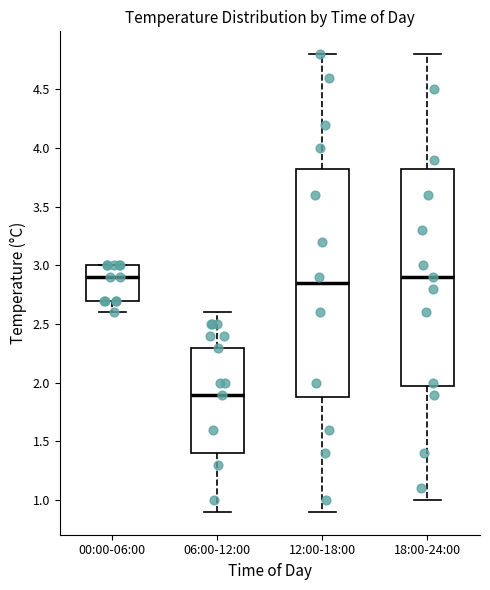

Which box is the tallest, from its lower edge to its upper edge?

12:00-18:00